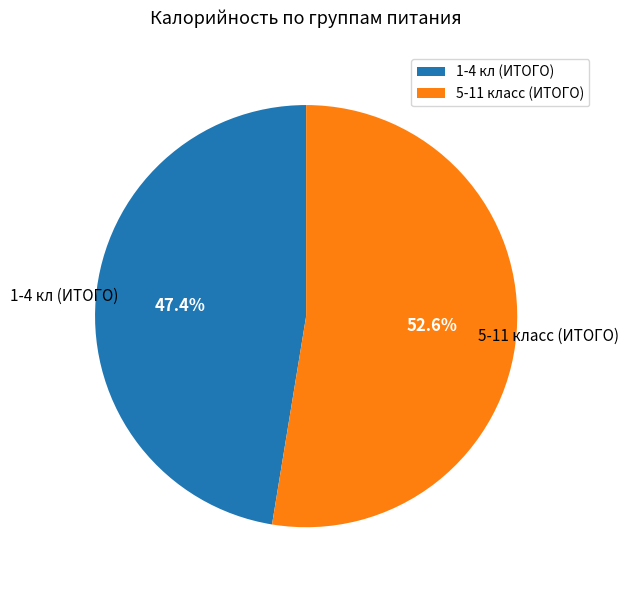

What percentage is NOT represented by 1-4 кл (ИТОГО)?

52.6%